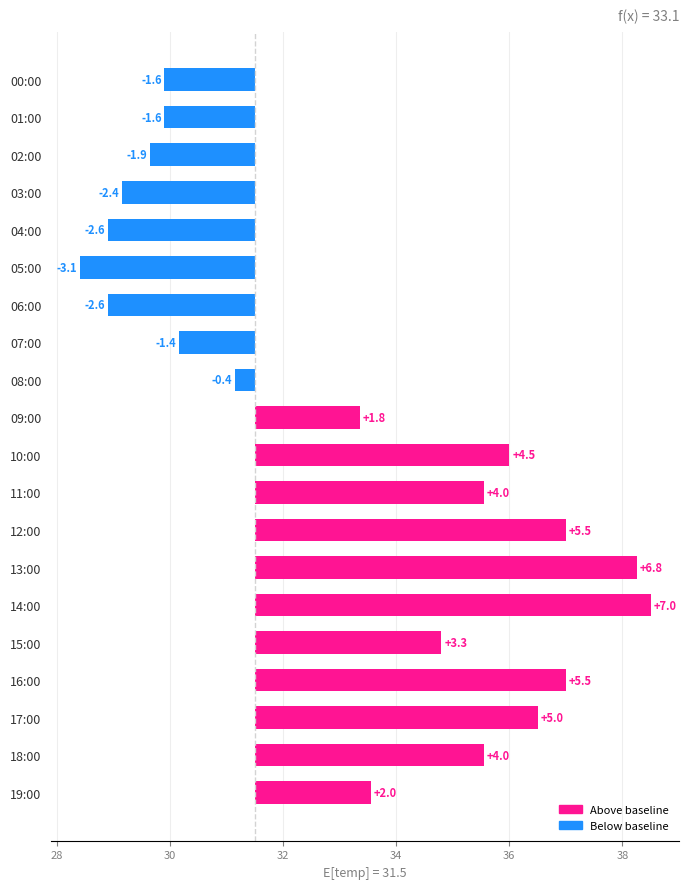

How many data points are less than 2?

10